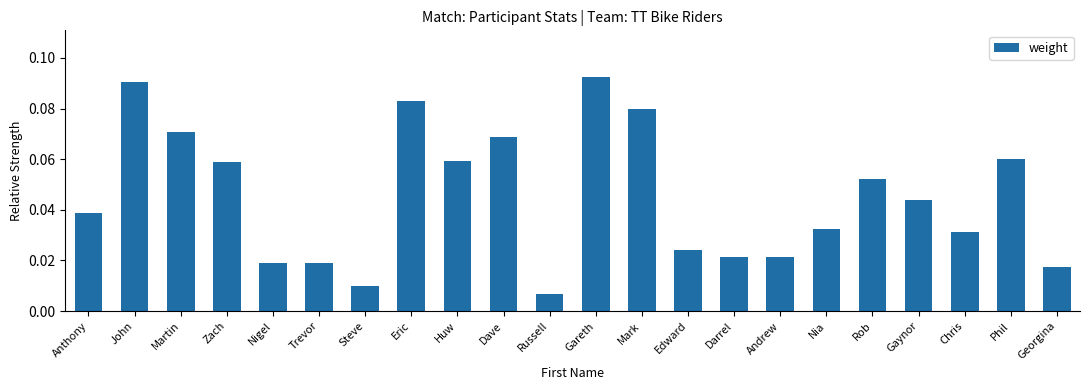

At which label is the value closest to 0?

Russell